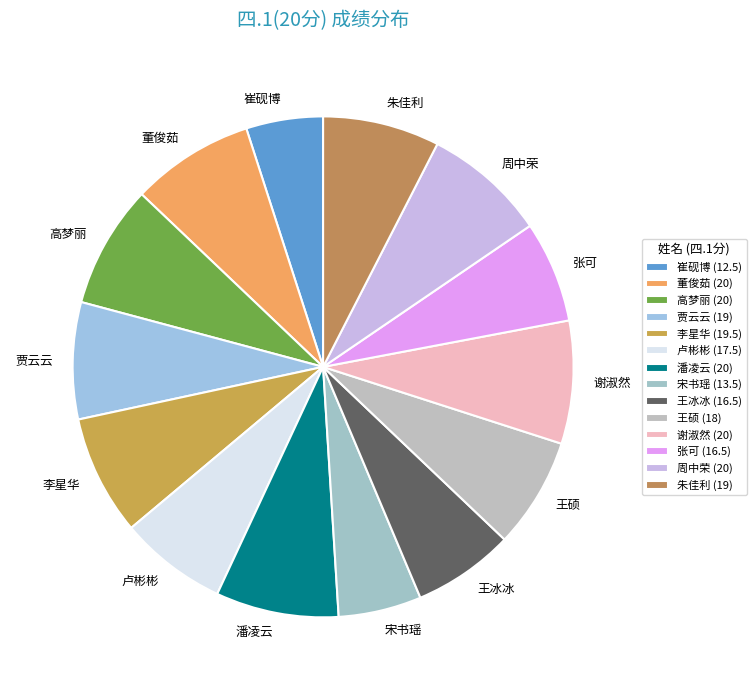

Count the number of slices in the pie.

14